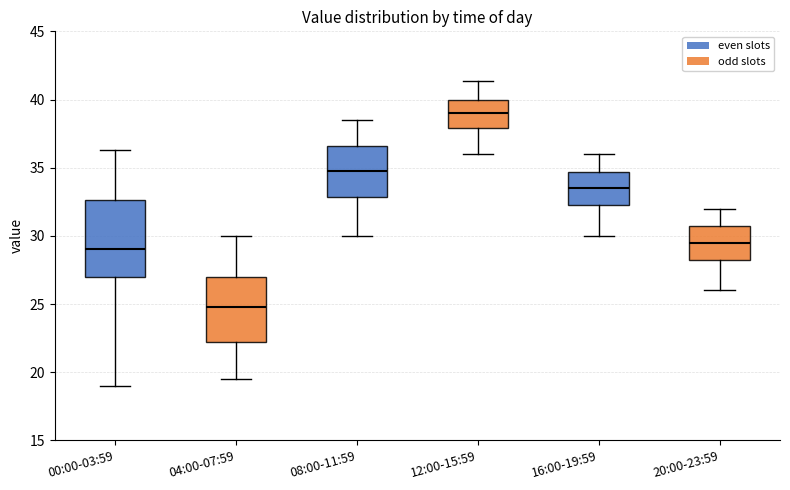

Reading left to right, read every box against the y-axis: the position of its median line, the range the box covers, and the ends of its whiskers. The values are not printed on the chart, so give them approximately, as read against the axis.

00:00-03:59: median 29.0, box 27.0 to 32.5, whiskers 19.0 to 36.5
04:00-07:59: median 25.0, box 22.0 to 27.0, whiskers 19.5 to 30.0
08:00-11:59: median 35.0, box 33.0 to 36.5, whiskers 30.0 to 38.5
12:00-15:59: median 39.0, box 38.0 to 40.0, whiskers 36.0 to 41.5
16:00-19:59: median 33.5, box 32.5 to 34.5, whiskers 30.0 to 36.0
20:00-23:59: median 29.5, box 28.5 to 30.5, whiskers 26.0 to 32.0